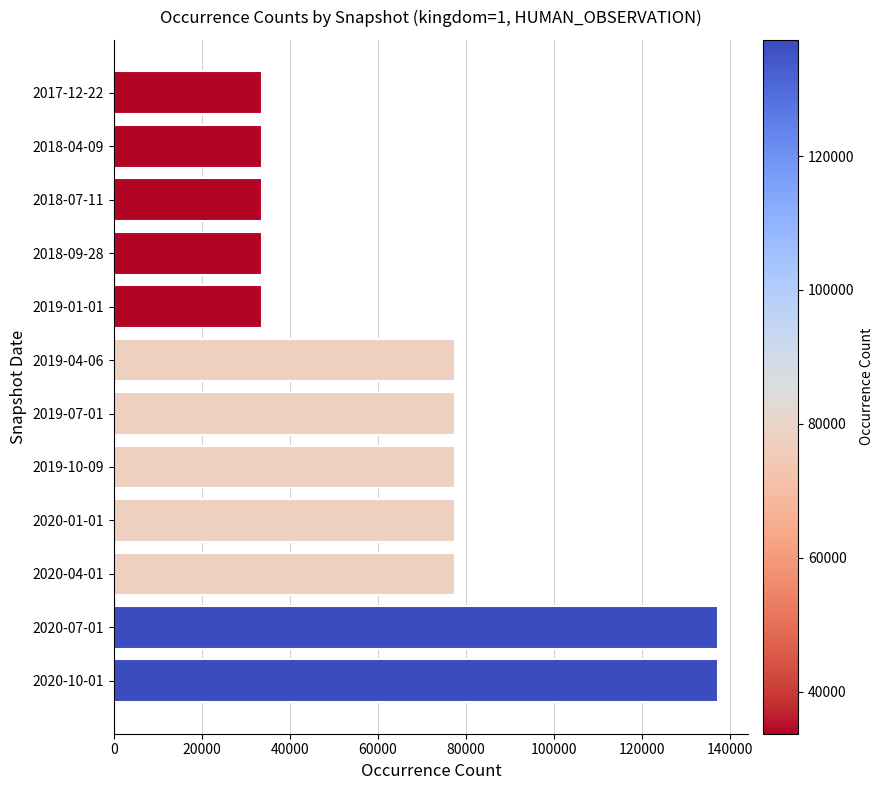

What is the average value?

69267